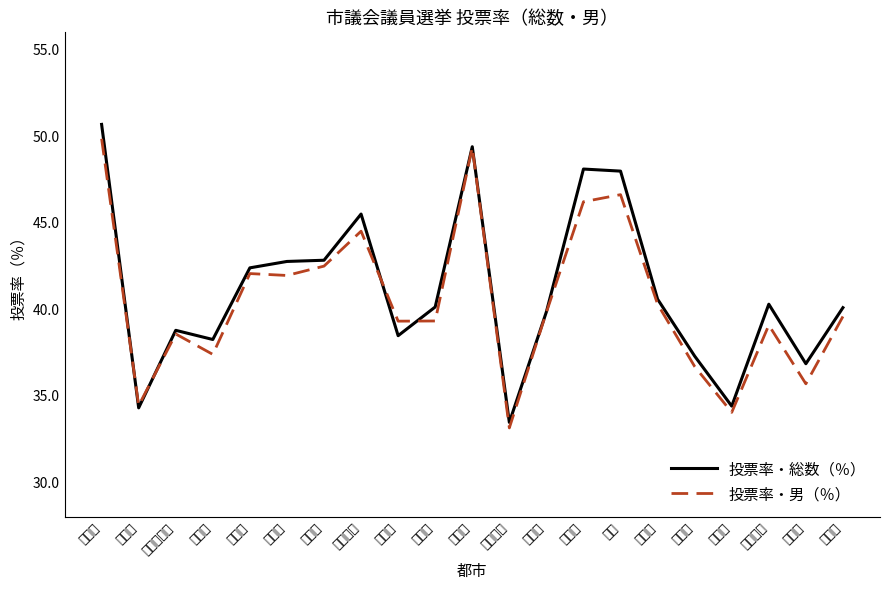

Rank the series by their maximum value, from lowest to highest.

投票率・男（％）, 投票率・総数（％）